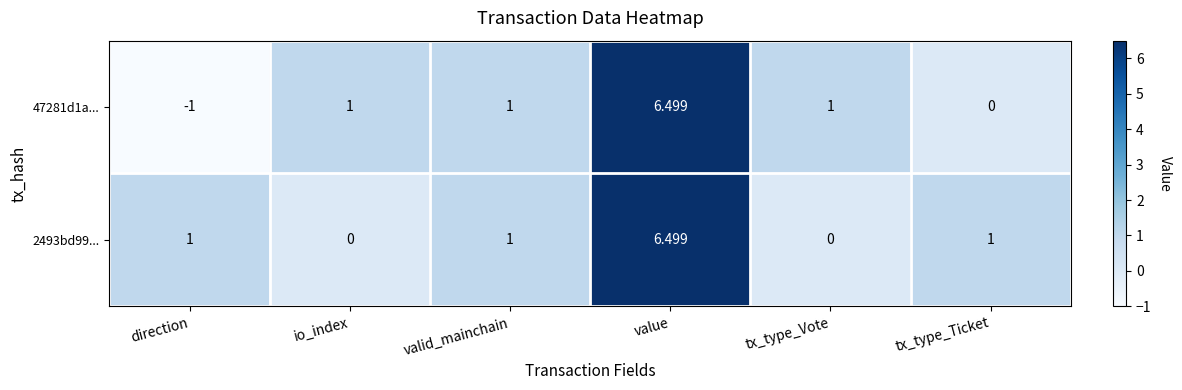

How many distinct data groups are displayed?

2